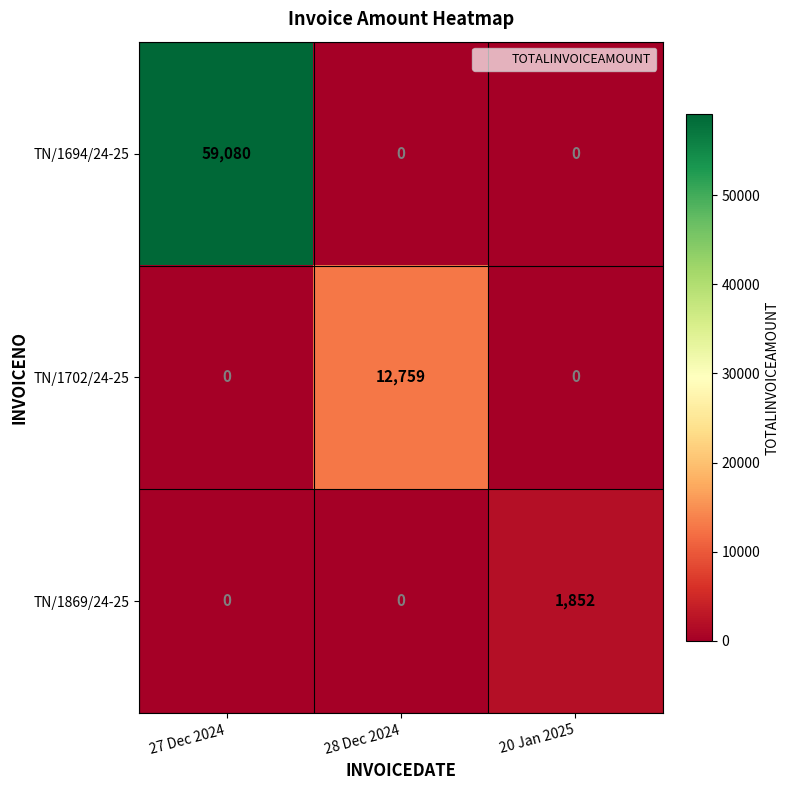

List the series in order of their peak value, highest first.

TN/1694/24-25, TN/1702/24-25, TN/1869/24-25